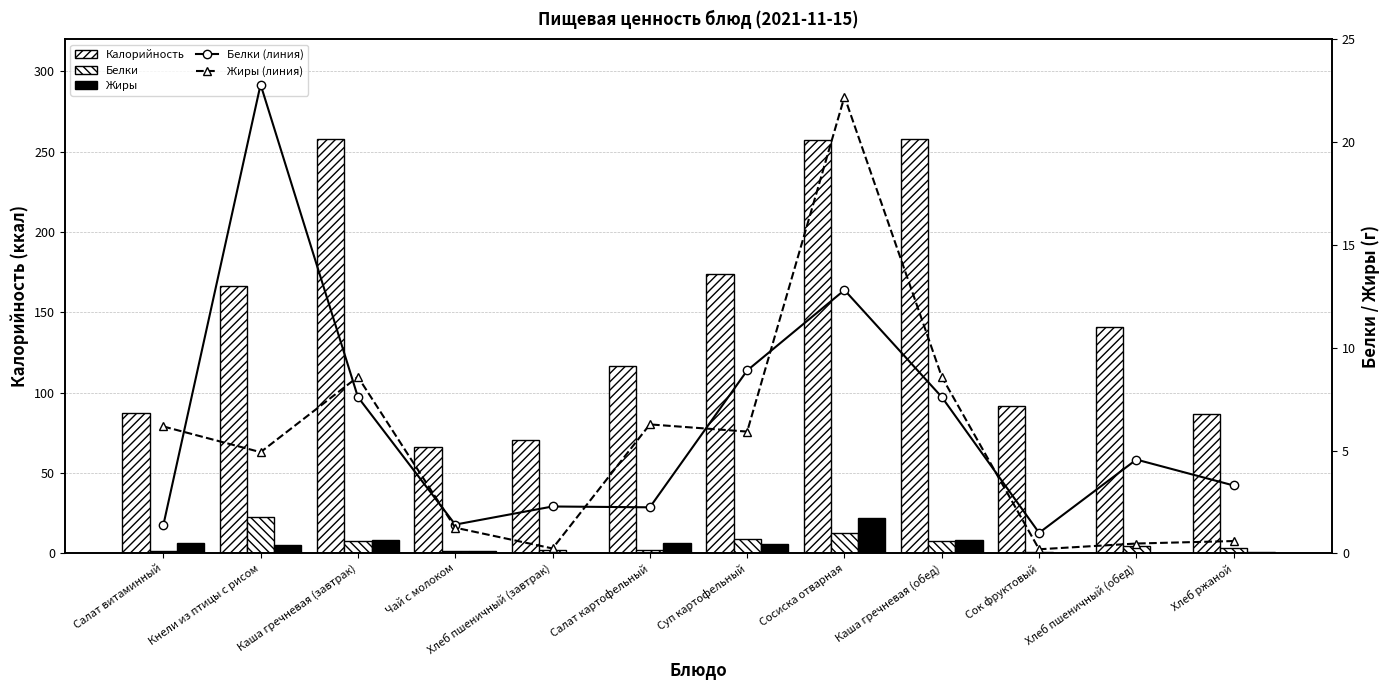

What position from the right is Суп картофельный?

6